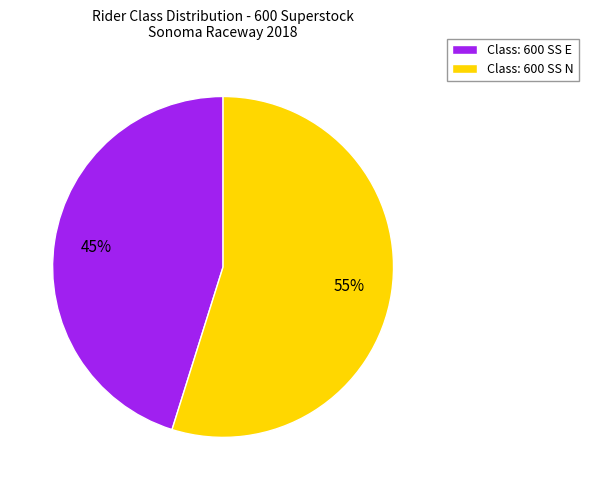

Between Class: 600 SS N and Class: 600 SS E, which is larger?

Class: 600 SS N